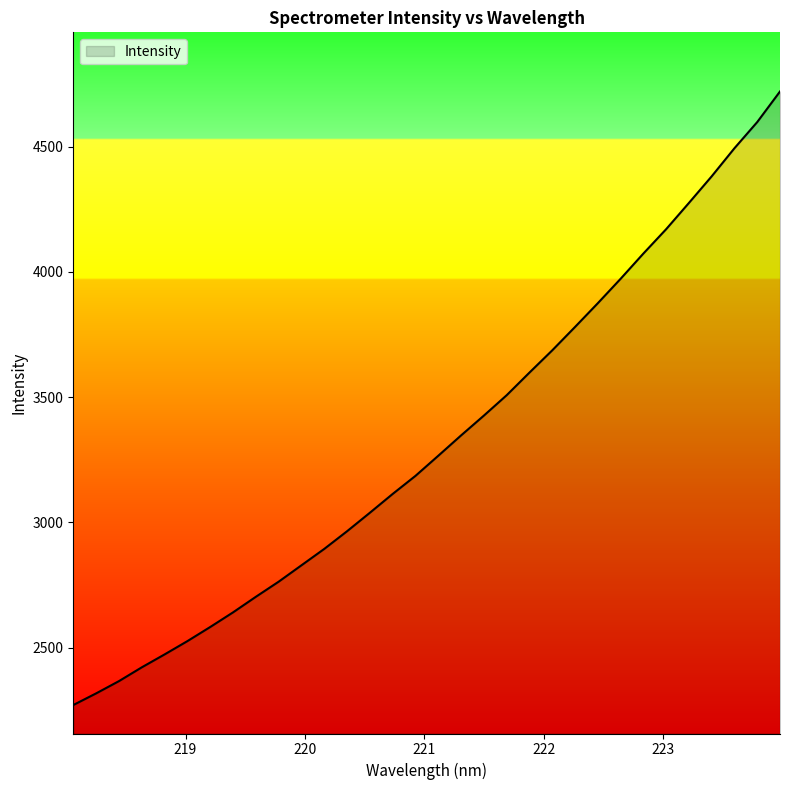

What is the greatest value displayed?

4719.6